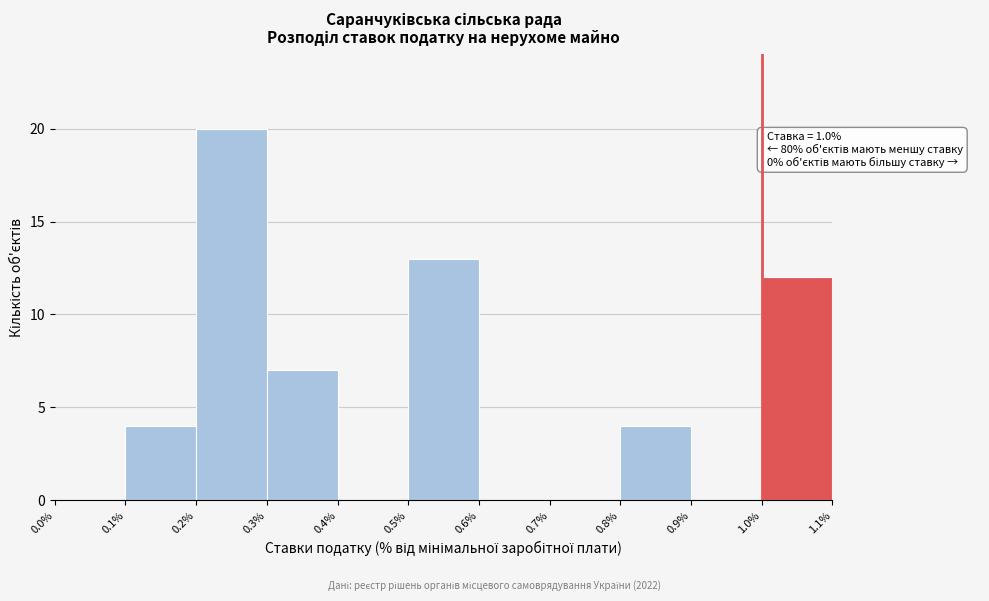

Which range on the x-axis has the tallest bar?

0.2% to 0.3%